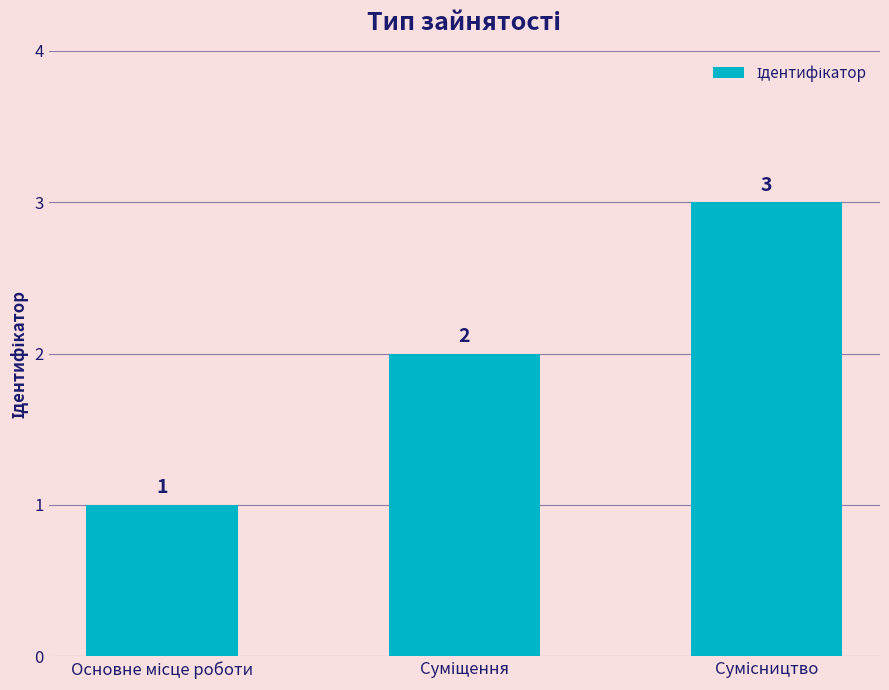

Are the bars horizontal?

No